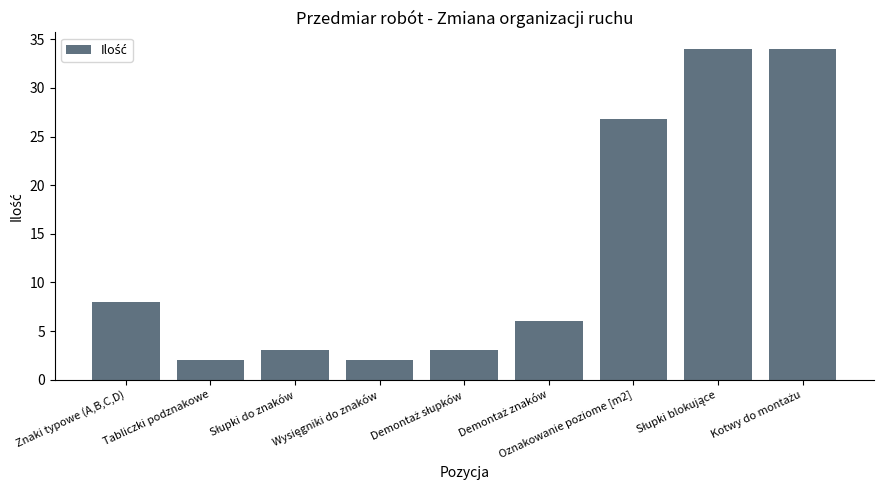

Which has a higher value, Tabliczki podznakowe or Oznakowanie poziome [m2]?

Oznakowanie poziome [m2]